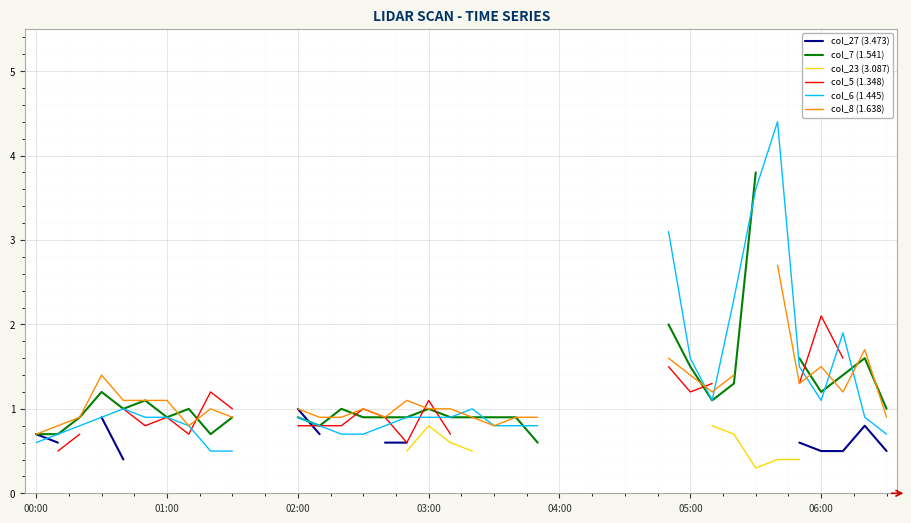

What is the lowest value of the col_6 (1.445) series?

0.5